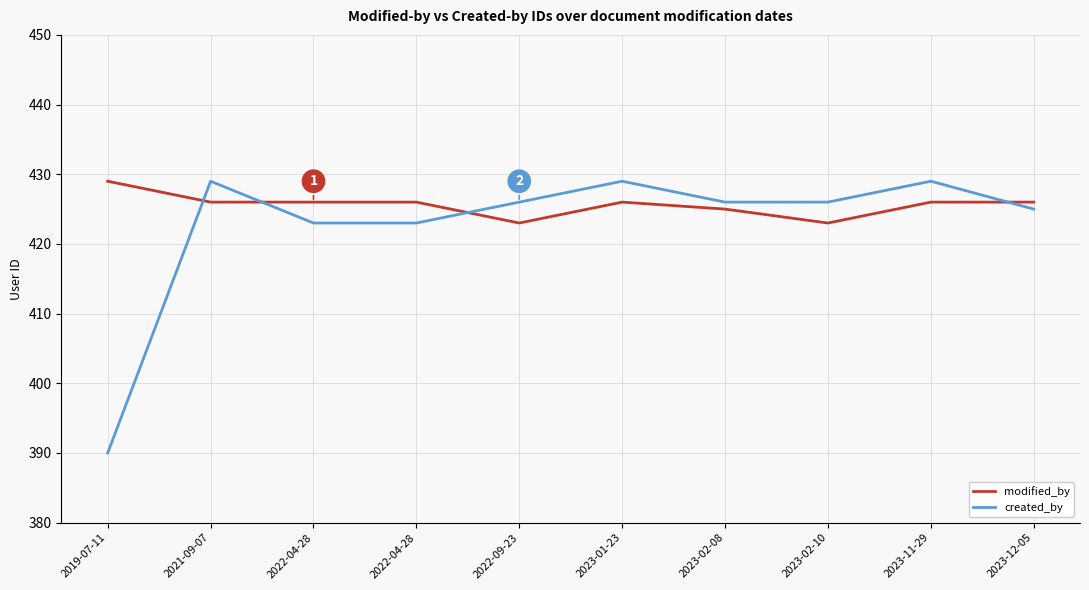

Which series has the largest total across all categories?

modified_by